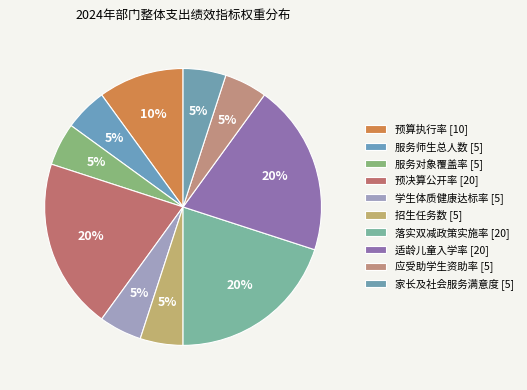

What is the change in value from 招生任务数 to 落实双减政策实施率?

+15